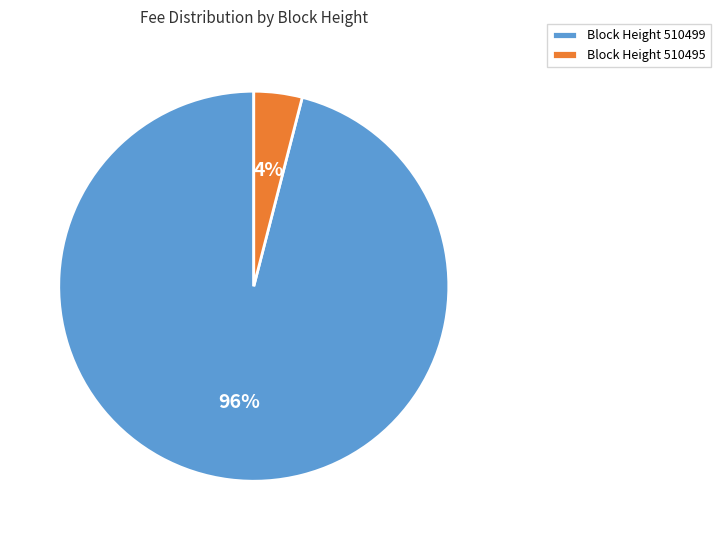

Which slice is the smallest?

Block Height 510495